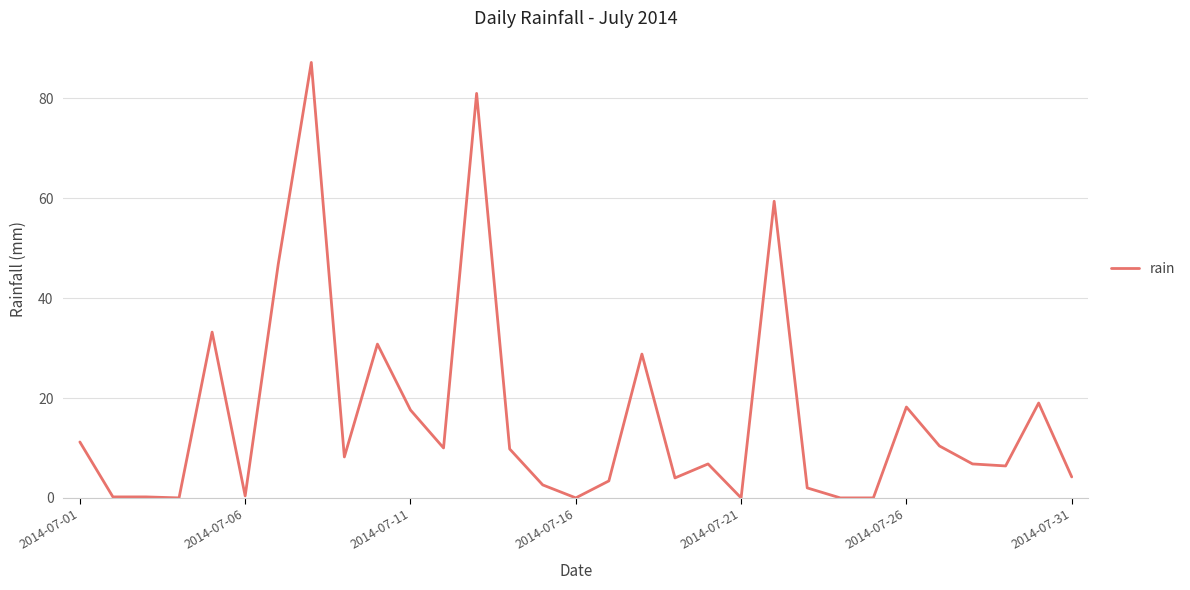

What is the greatest value displayed?

87.2